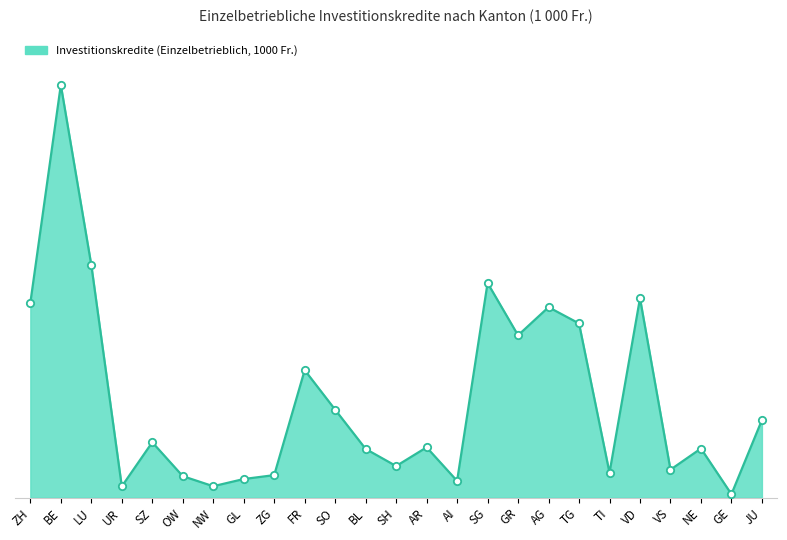

What is the ratio of the value at TG to the value at SG?

0.8